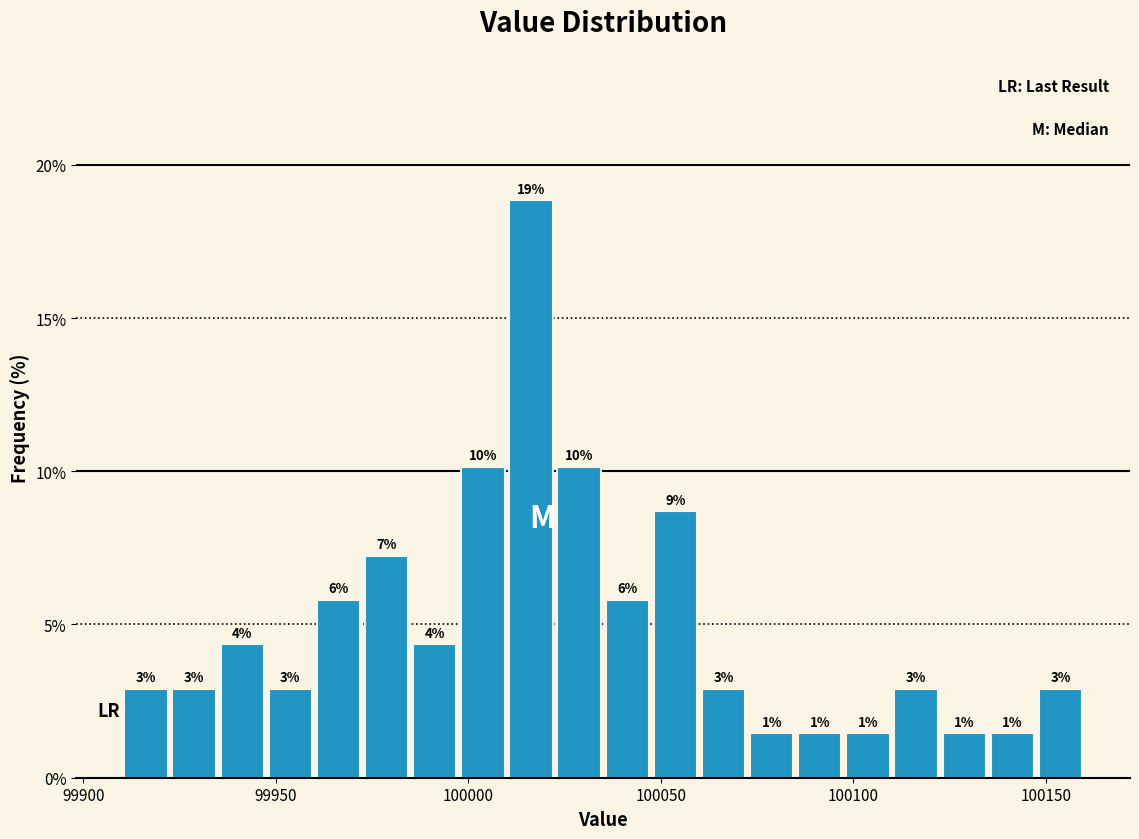

Around what value on the x-axis is the tallest bar? Give the approximate position of its centre, as read against the axis.

100015